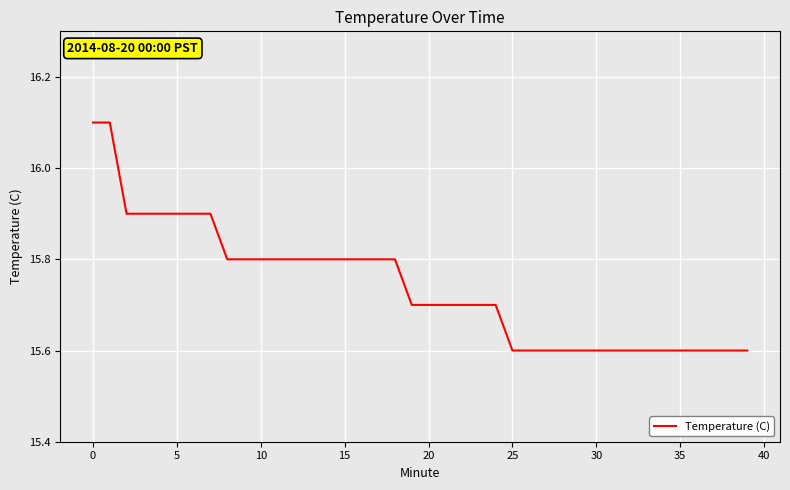

What is the minimum value shown in the chart?

15.6